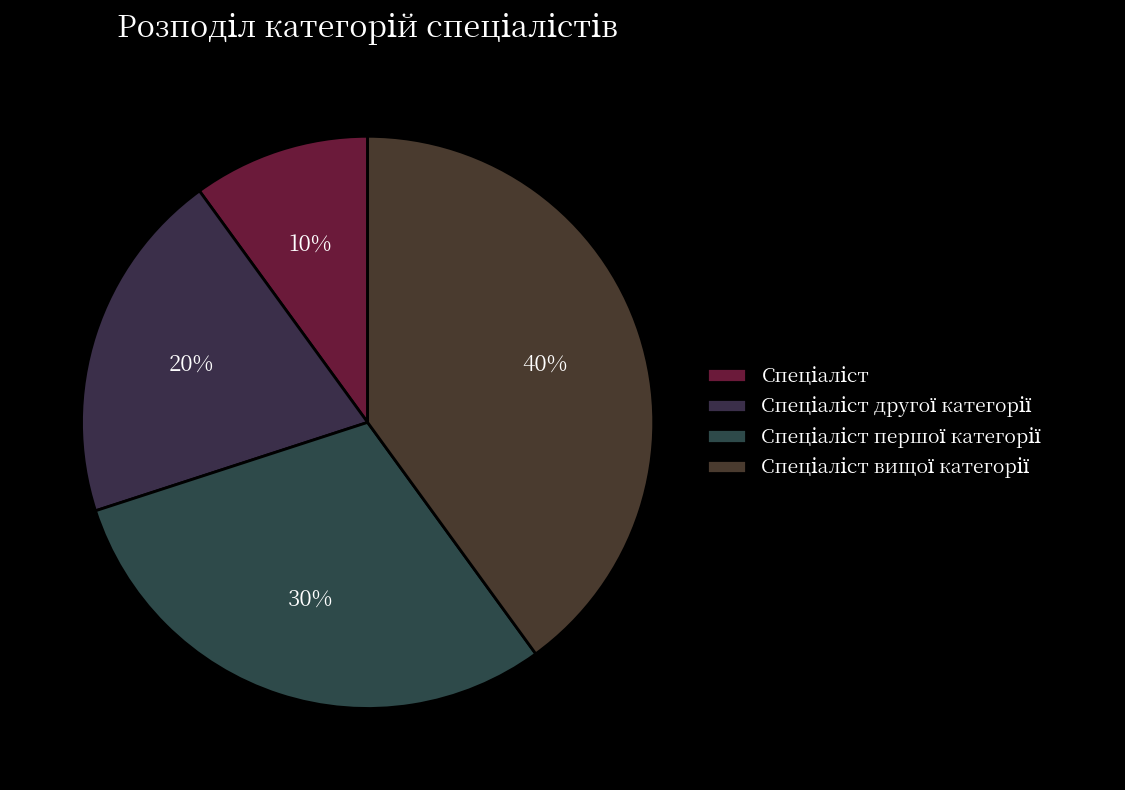

What percentage is the Спеціаліст другої категорії slice, to the nearest percent?

20%